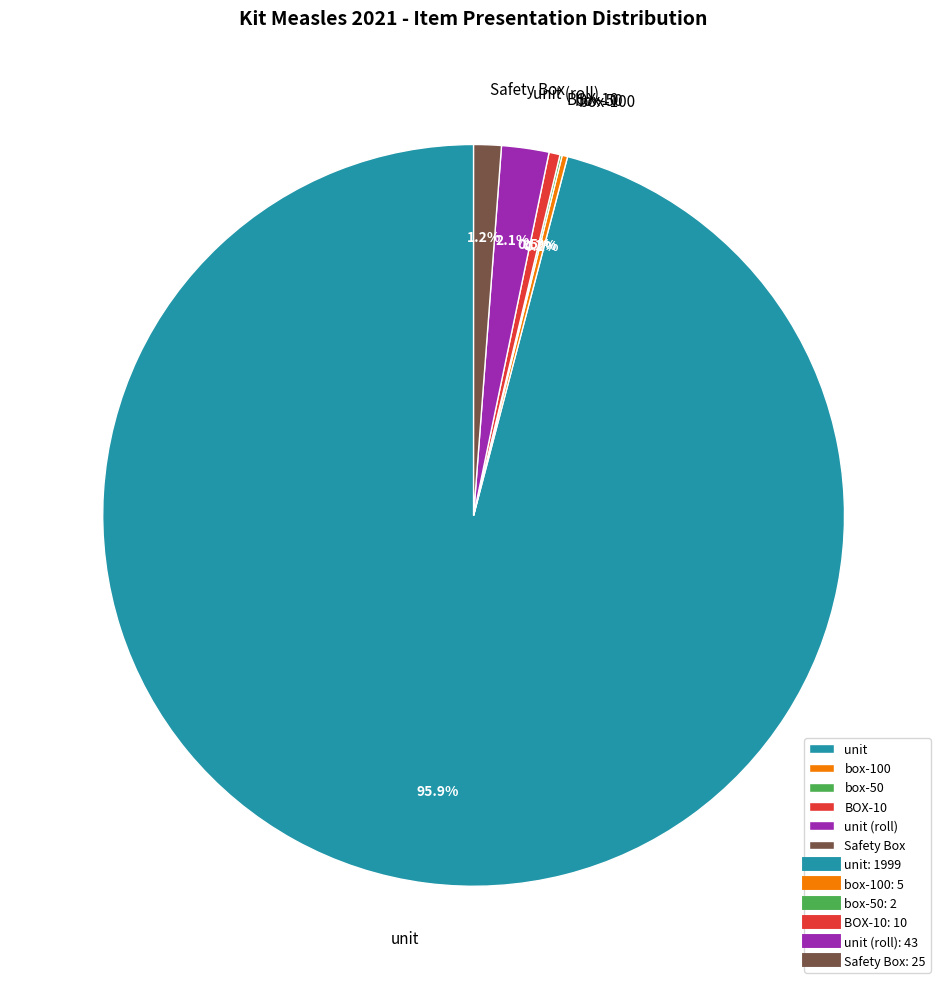

Do unit and unit (roll) together represent more than half of the pie?

Yes